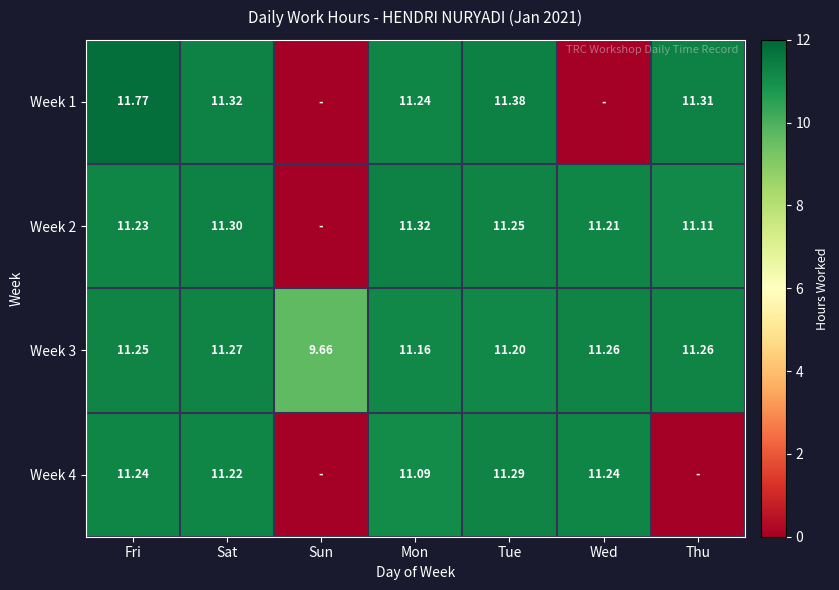

At which label does Week 3 first exceed 11?

Fri